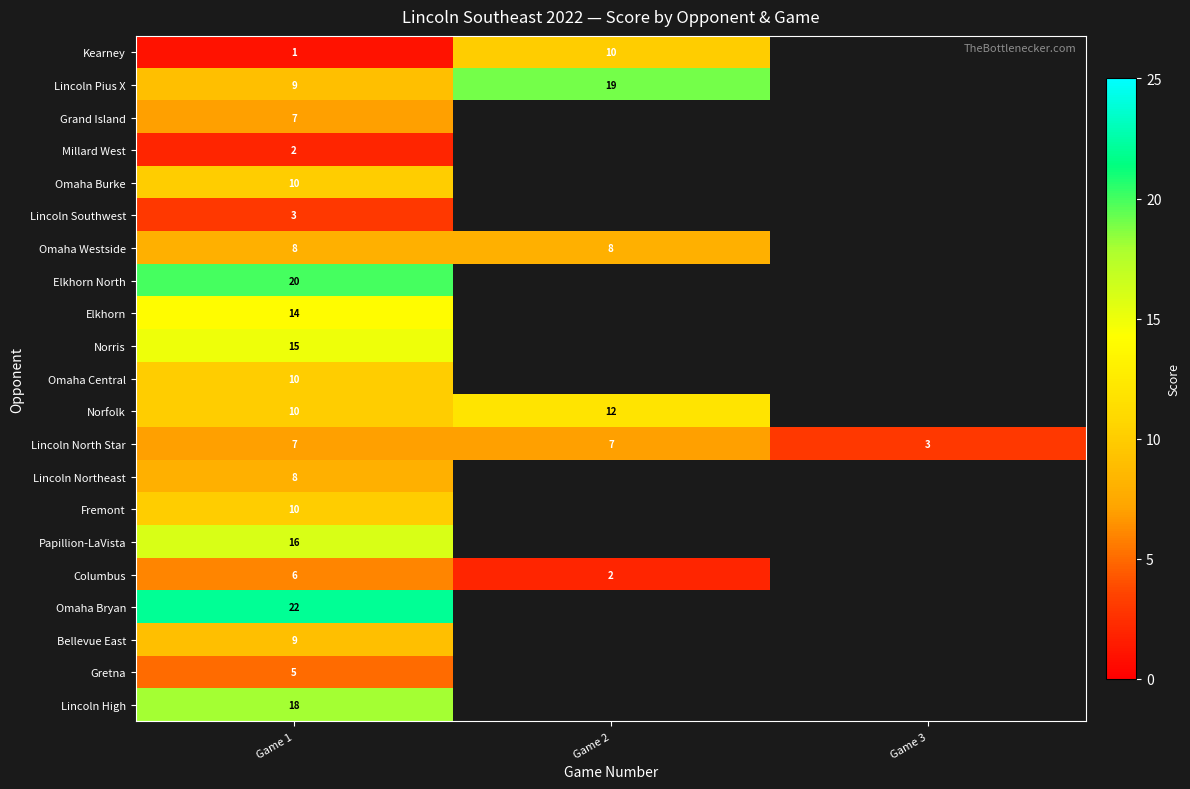

What is the difference between the highest and lowest values at Game 1?

21